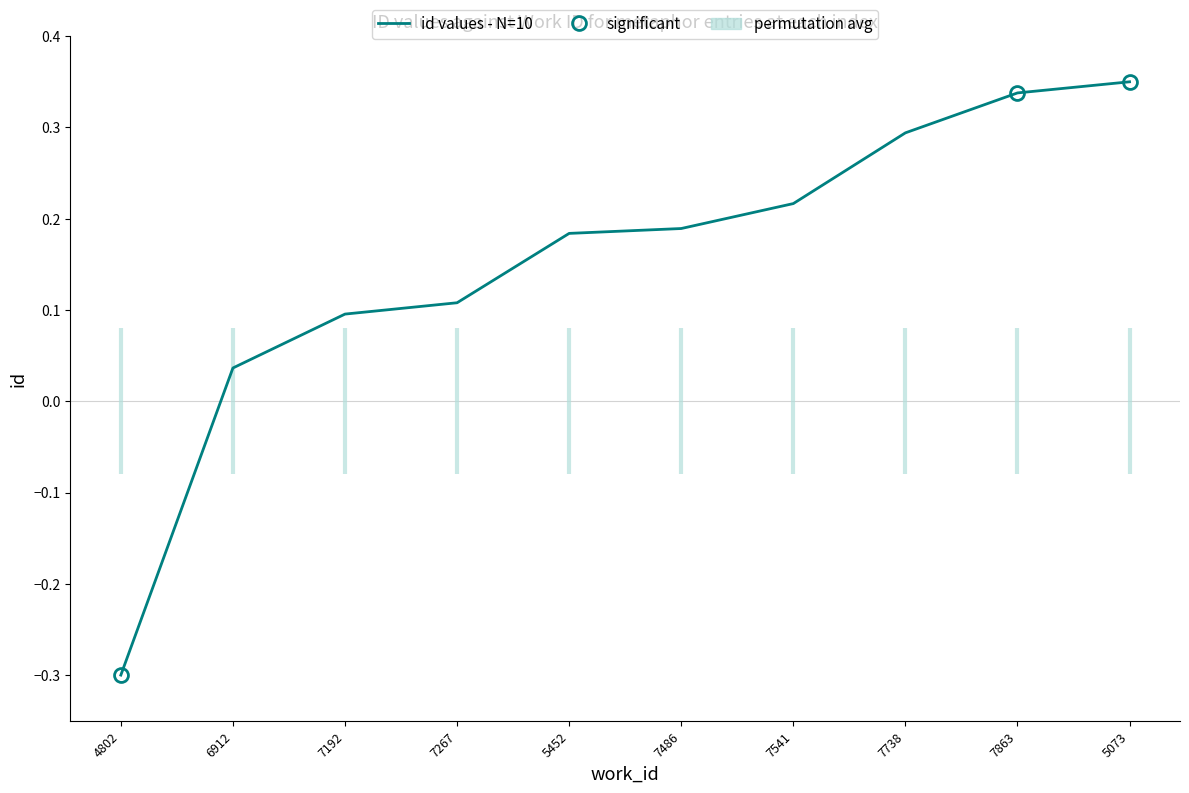

How many negative values are there?

1